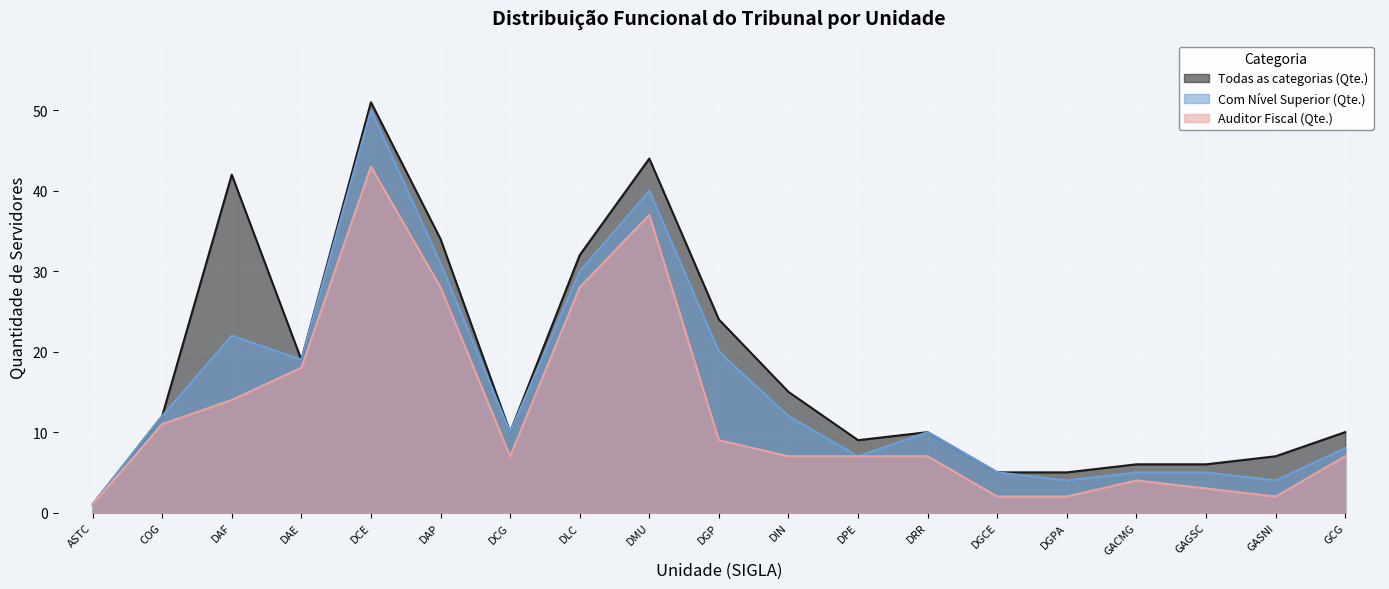

What is the difference between the second highest and second lowest values in the Todas as categorias (Qte.) series?

39